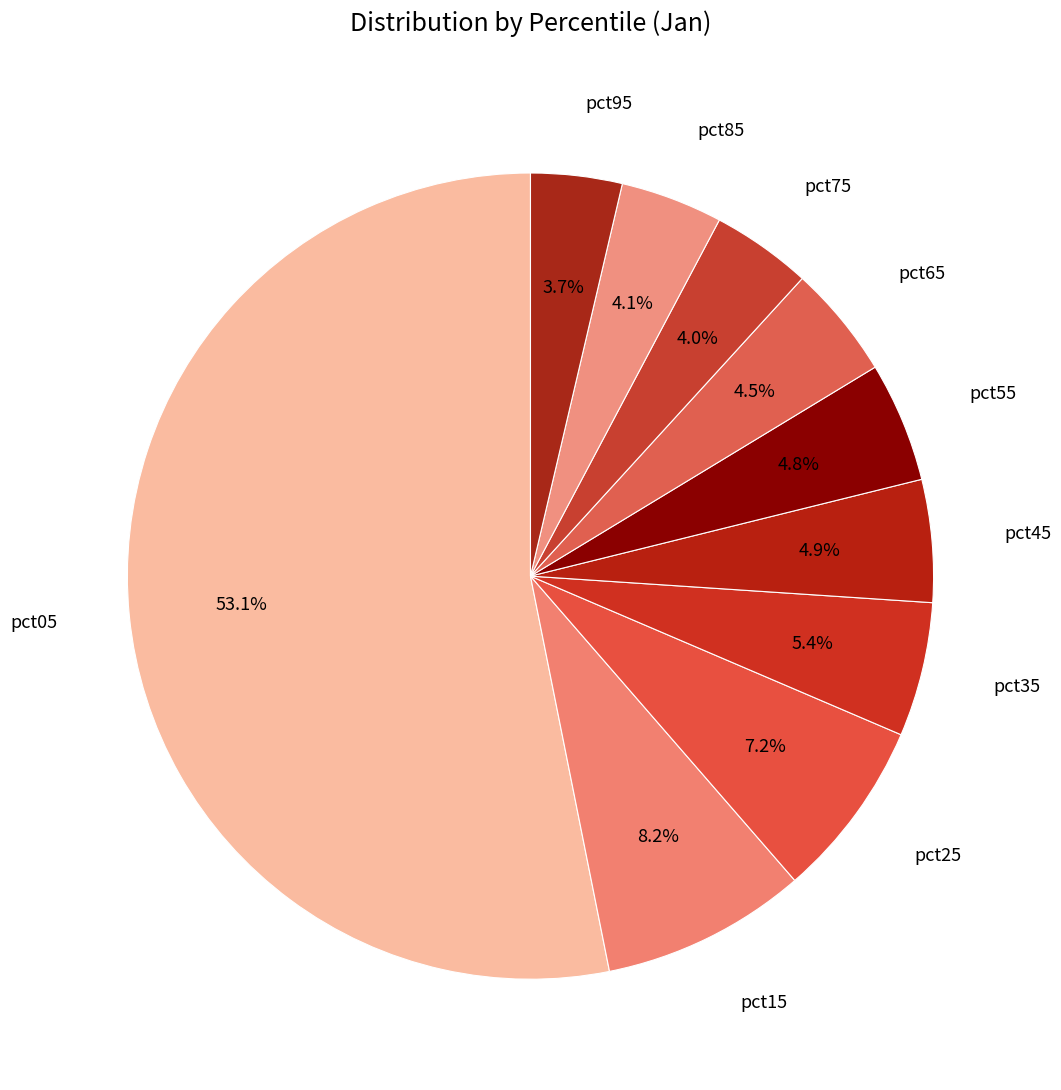

Which category has the smallest portion of the pie?

pct95